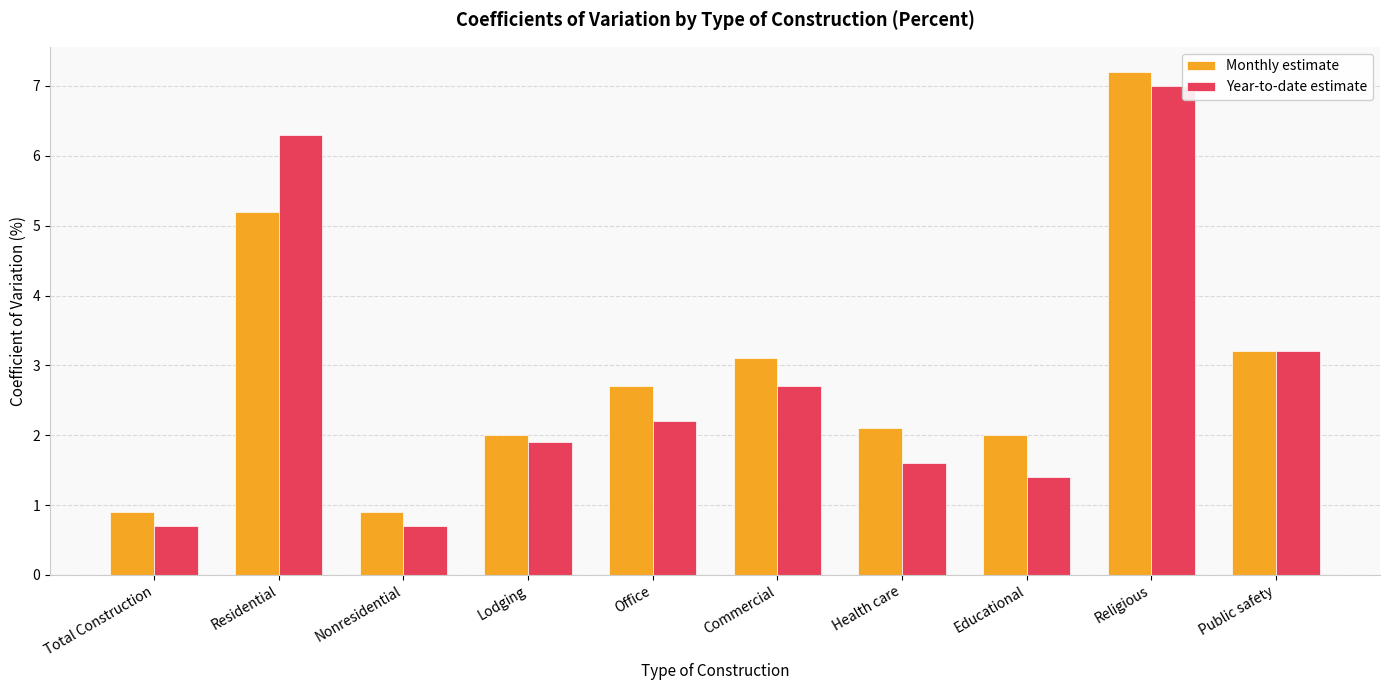

True or false: Year-to-date estimate has a value of 0.7 at Nonresidential.

True